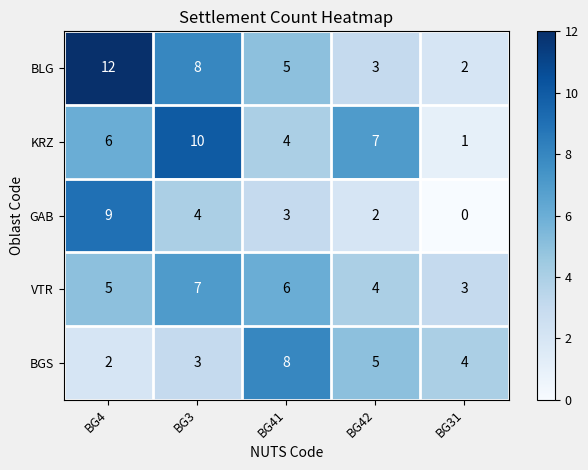

Reading left to right, transcribe all the data shown in this chart.

BLG: BG4=12	BG3=8	BG41=5	BG42=3	BG31=2
KRZ: BG4=6	BG3=10	BG41=4	BG42=7	BG31=1
GAB: BG4=9	BG3=4	BG41=3	BG42=2	BG31=0
VTR: BG4=5	BG3=7	BG41=6	BG42=4	BG31=3
BGS: BG4=2	BG3=3	BG41=8	BG42=5	BG31=4